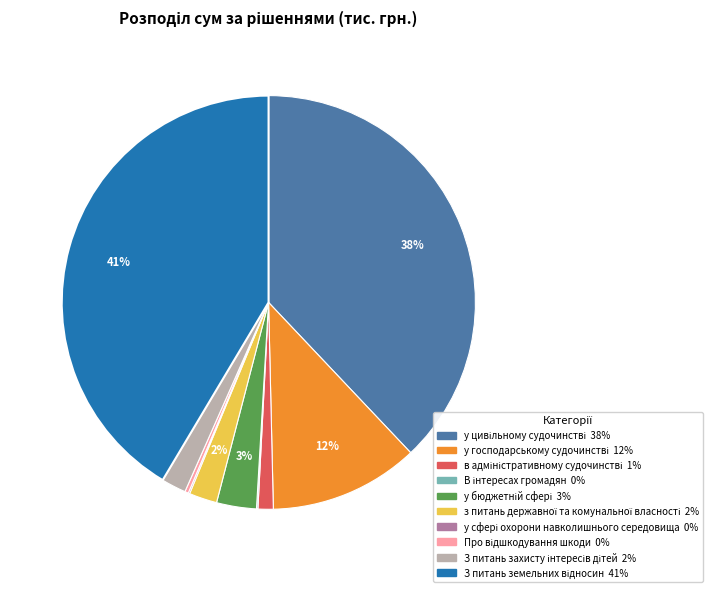

To the nearest percent, what is the average slice percentage?

10%